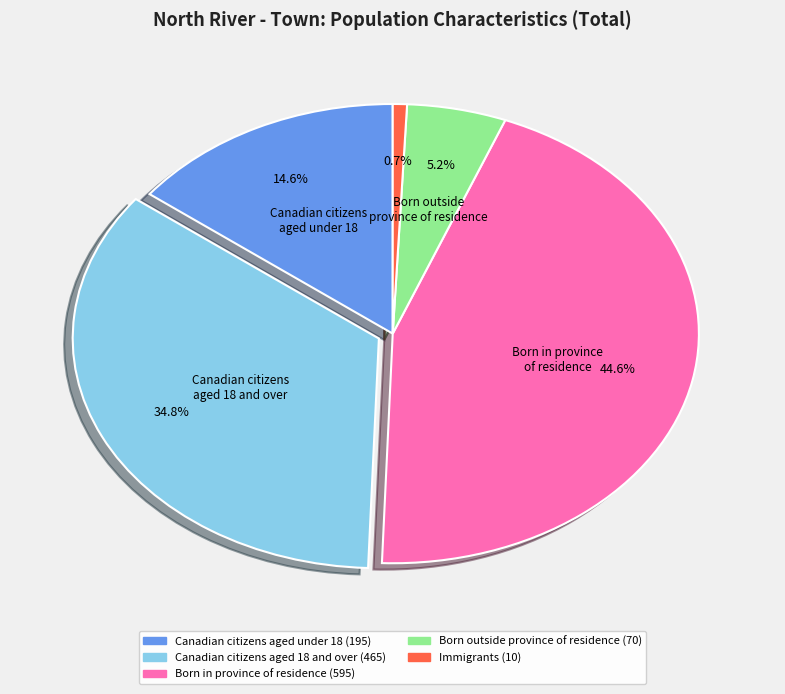

Does any single category account for the majority?

No